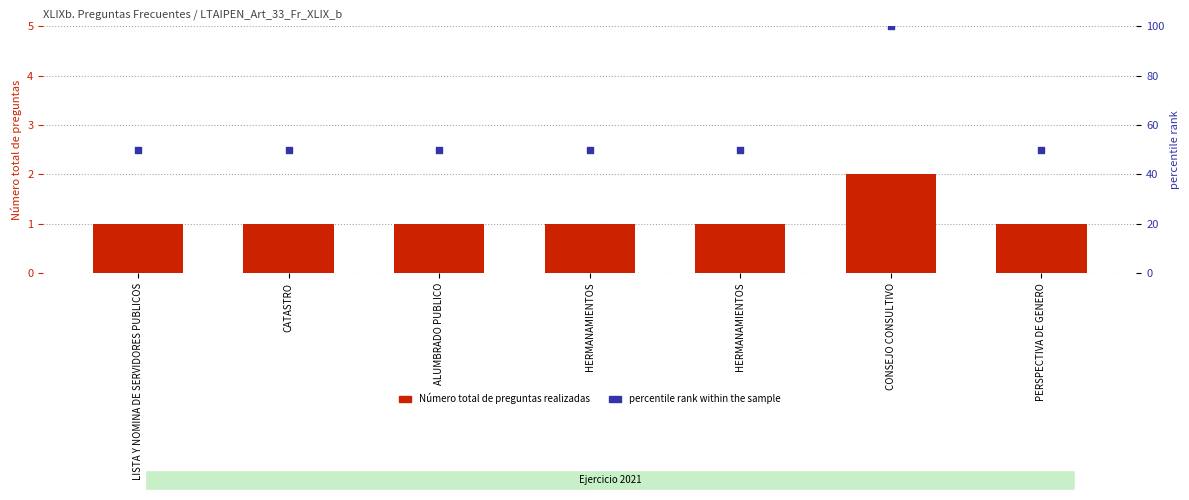

What is the total value across all series at CONSEJO CONSULTIVO?

102